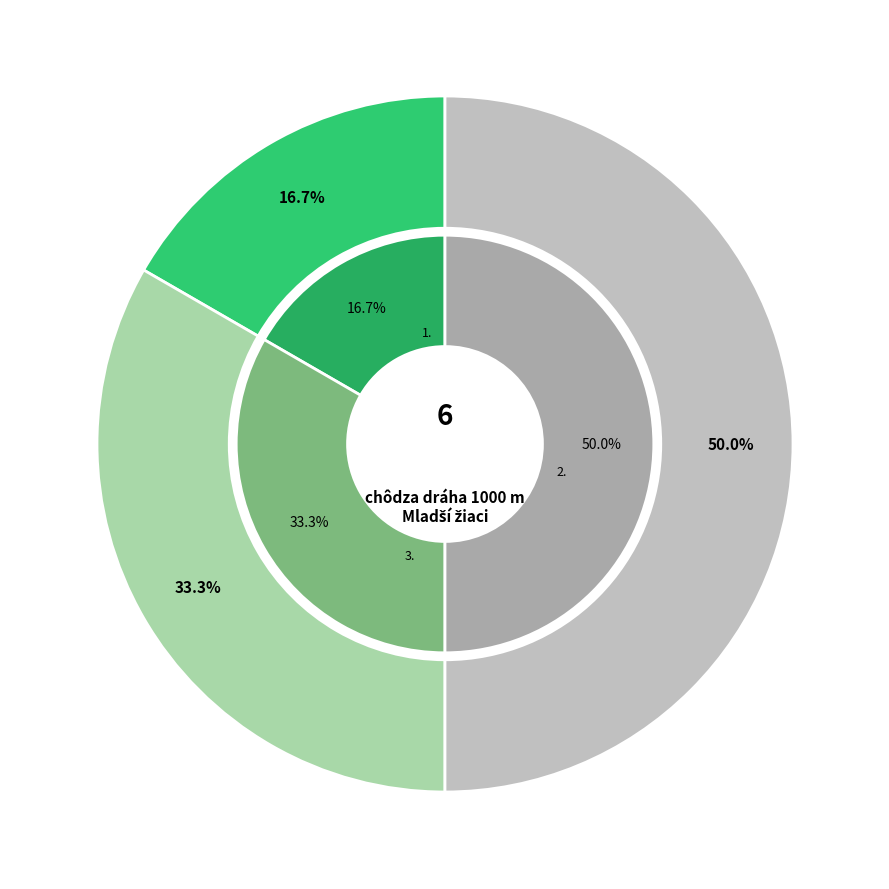

To the nearest percent, what percentage of the pie is Šándor Rastislav?

50%